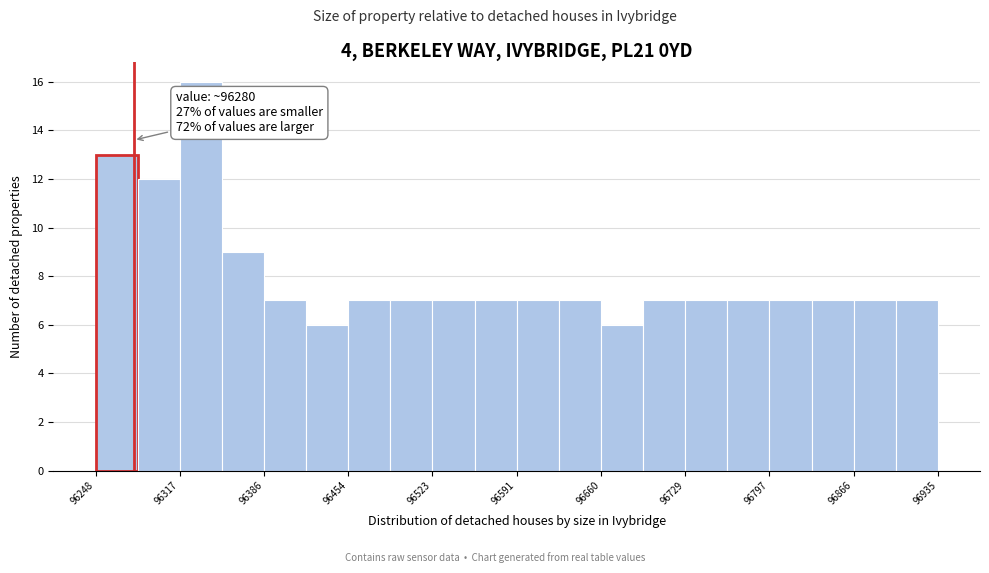

Around what value on the x-axis is the tallest bar? Give the approximate position of its centre, as read against the axis.

96330